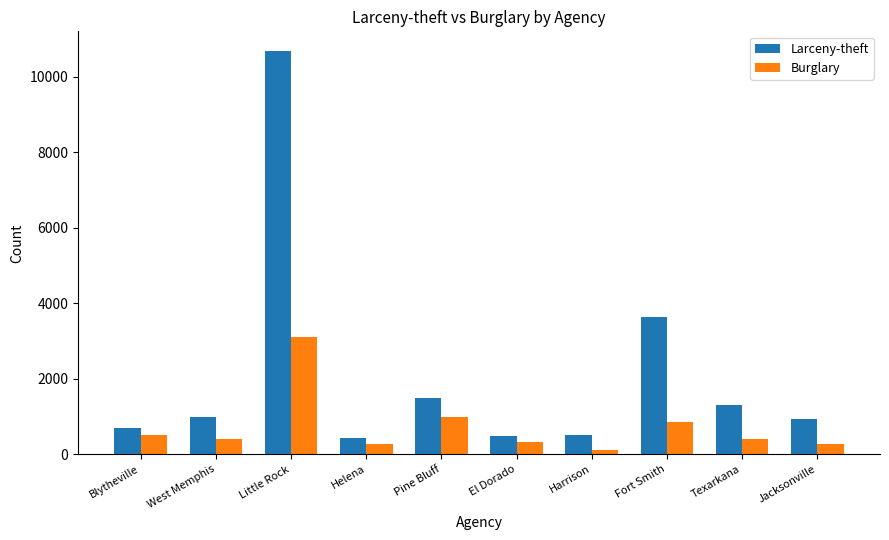

What is the difference between the maximum and minimum values in the Larceny-theft series?

10255